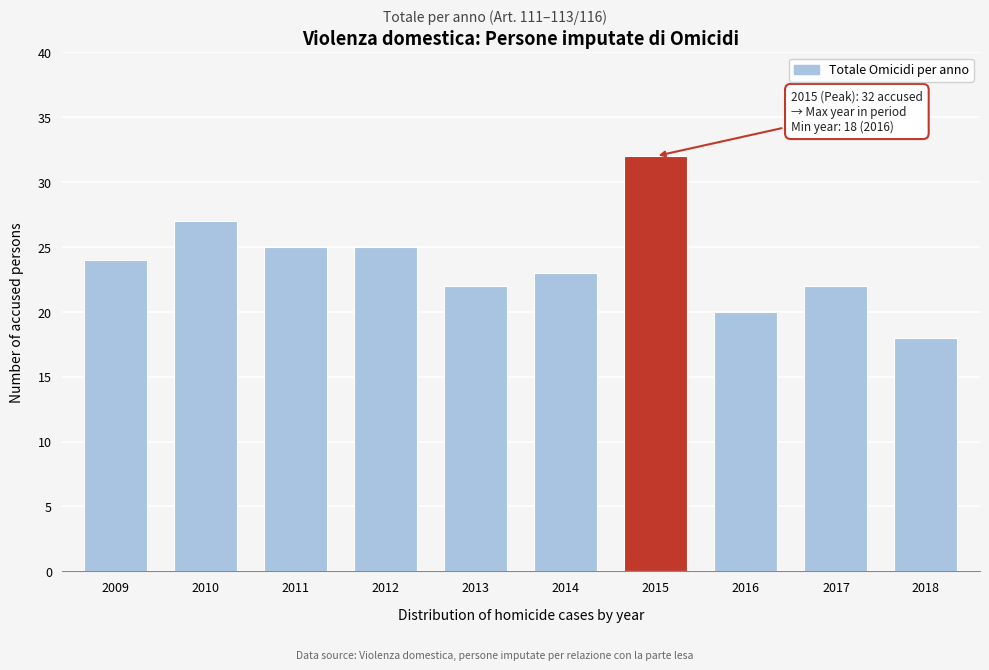

Reading right to left, transcribe all the data shown in this chart.

2018=18	2017=22	2016=20	2015=32	2014=23	2013=22	2012=25	2011=25	2010=27	2009=24